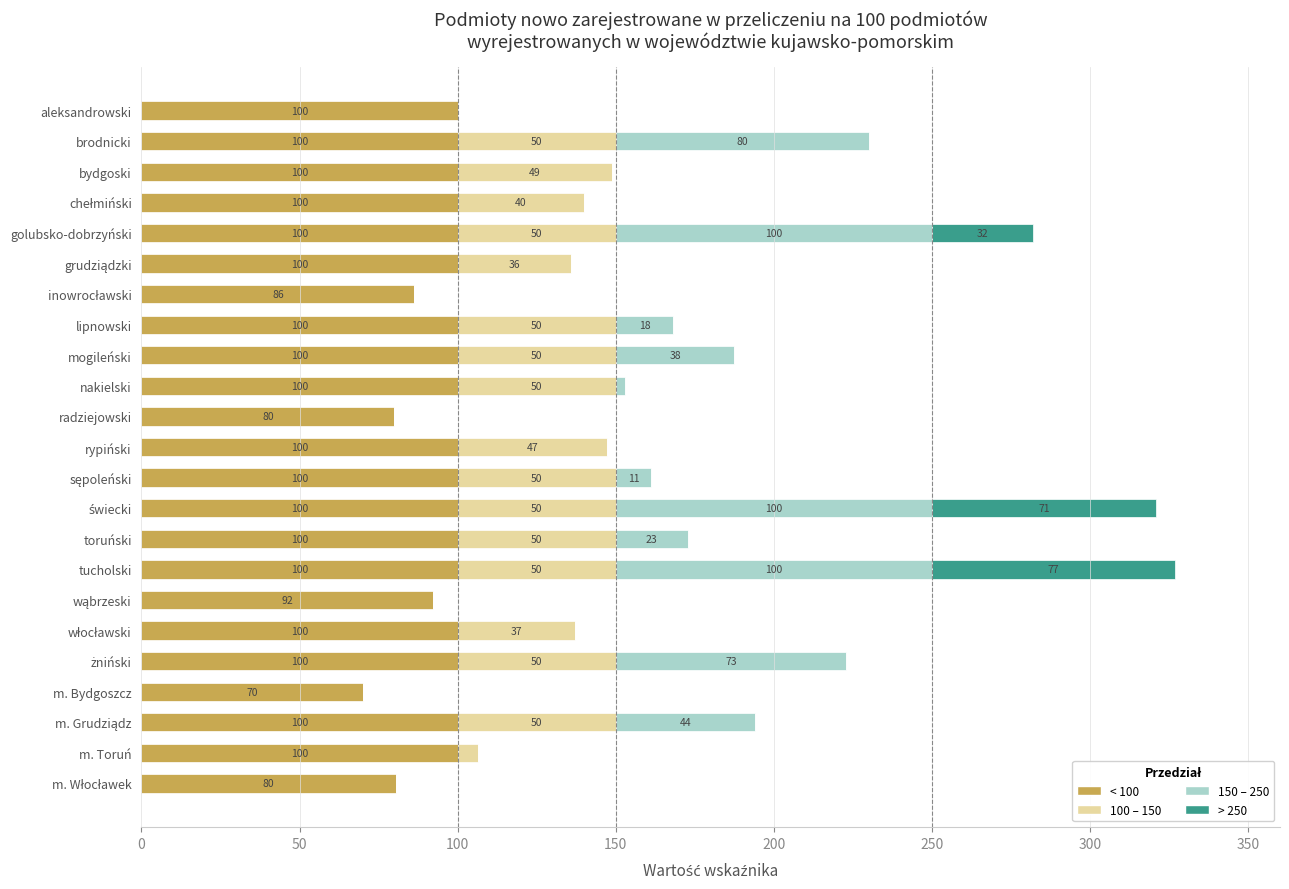

What is the sum of the < 100 values at tucholski and m. Toruń?

200.0